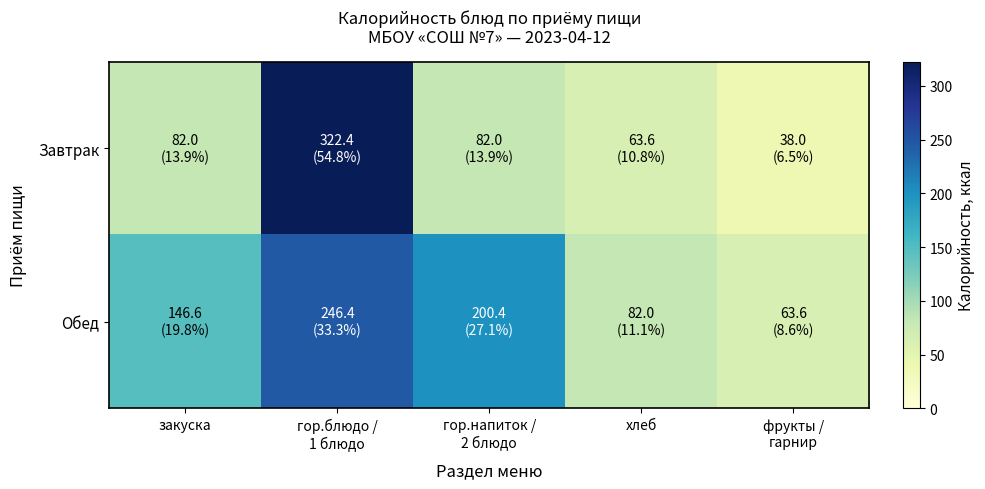

How many categories are shown in the chart?

5